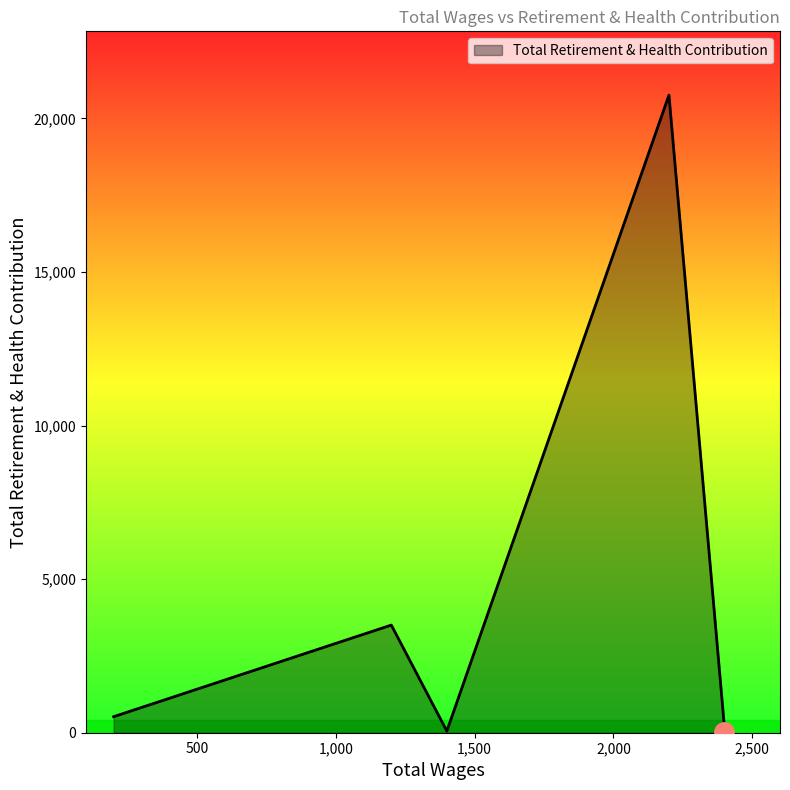

What is the ratio of the value at 2400.0 to the value at 1400.0?

3.0